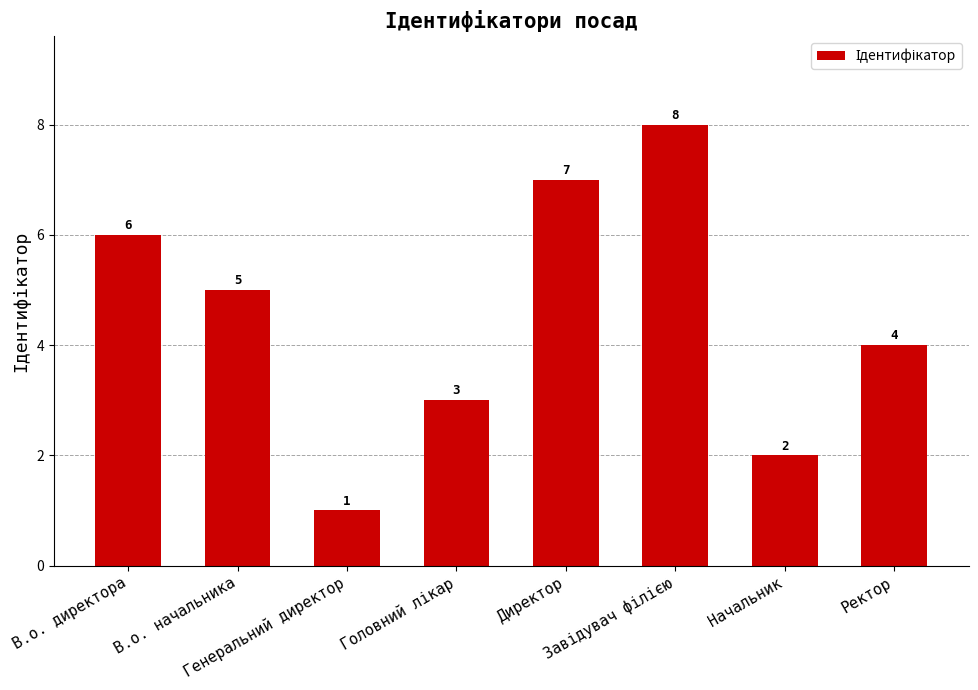

What is the difference between the maximum and second lowest values?

6